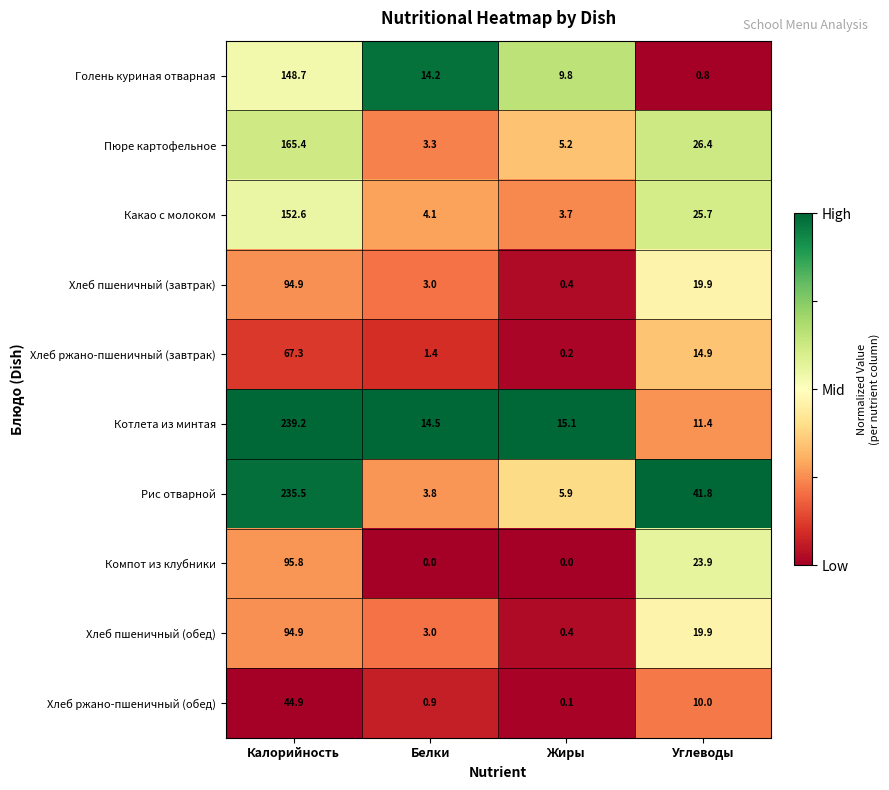

What is the approximate value of Хлеб пшеничный (завтрак) at Углеводы?

19.9